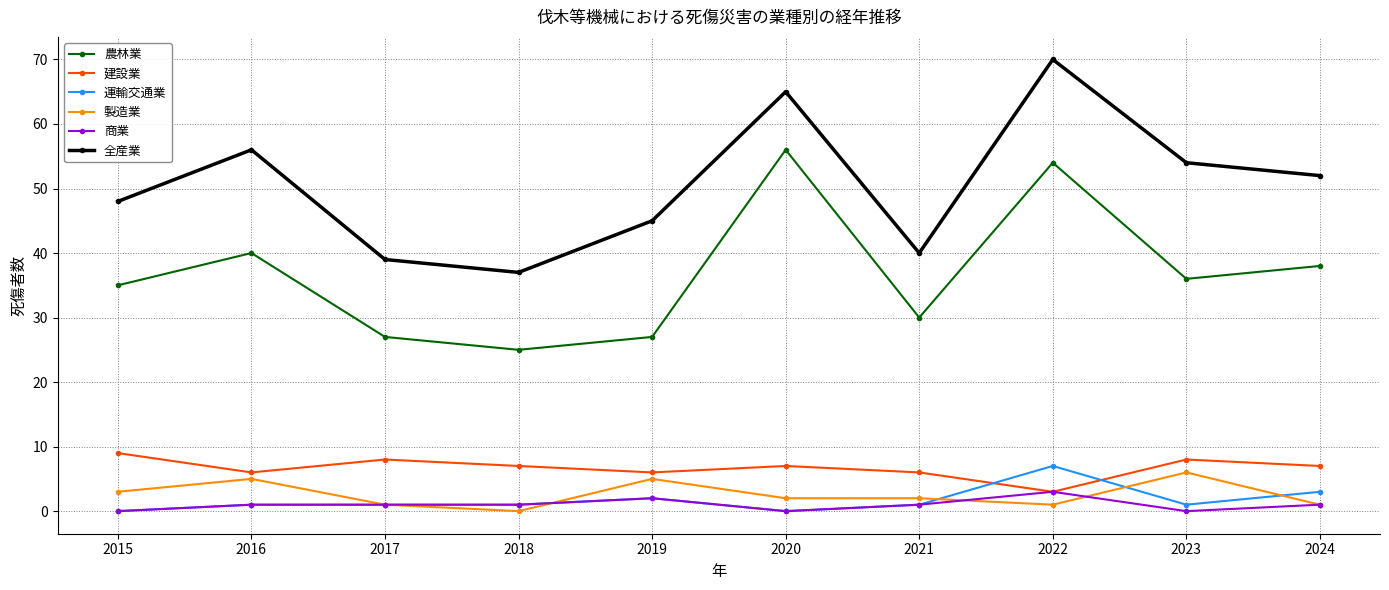

At which category is the sum across all series the highest?

2022